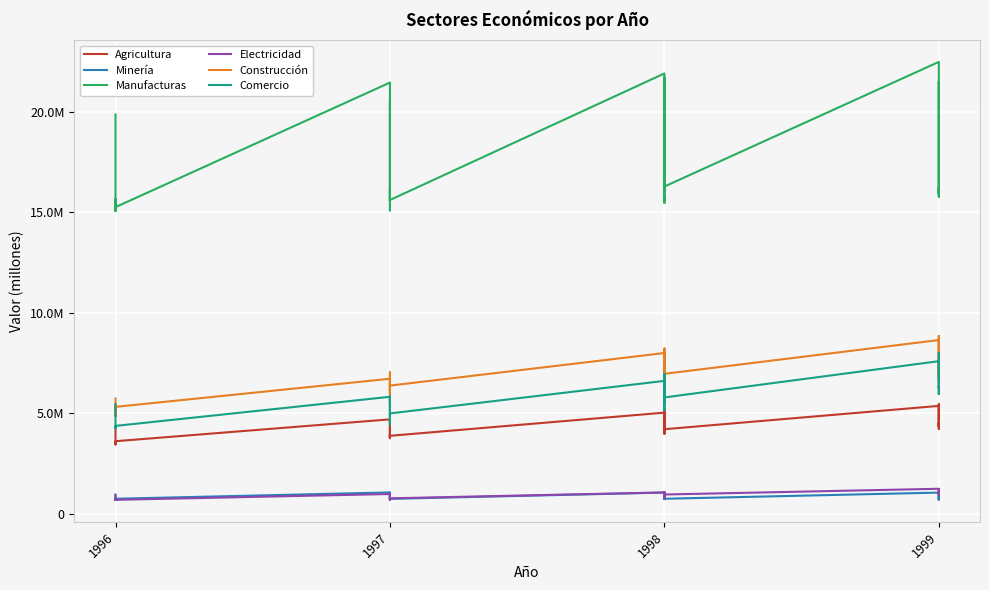

At 5, list the series in order from largest to smallest.

Manufacturas, Construcción, Comercio, Agricultura, Minería, Electricidad